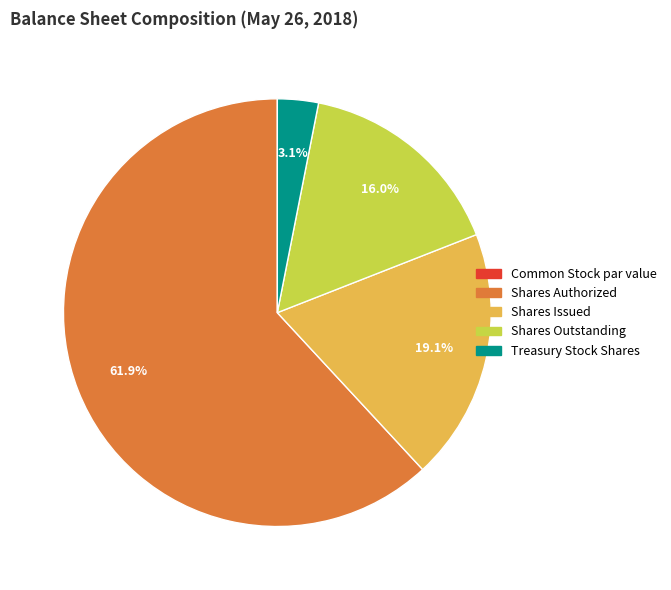

Does any single category account for the majority?

Yes